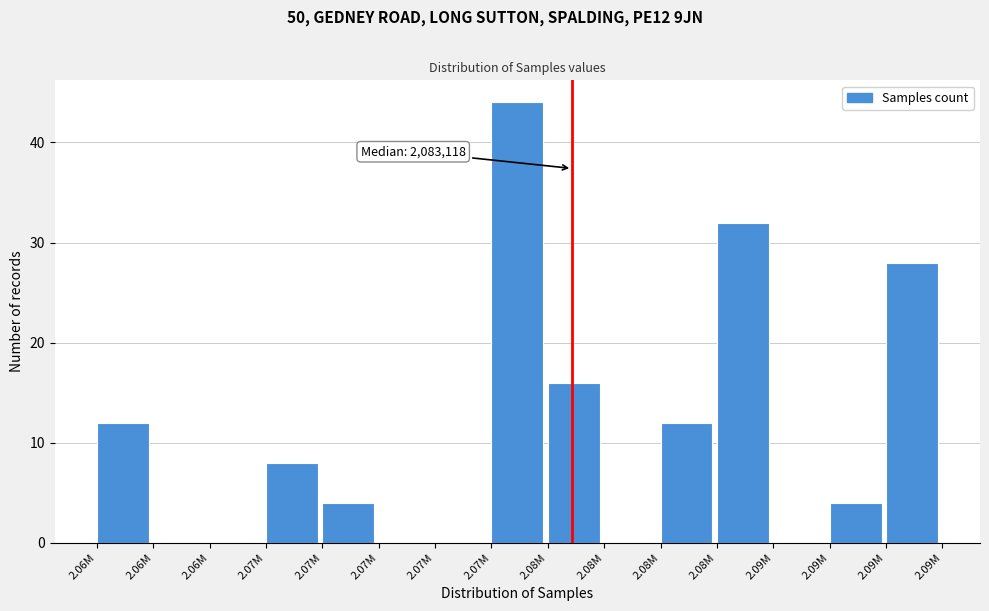

How many distinct data groups are displayed?

1